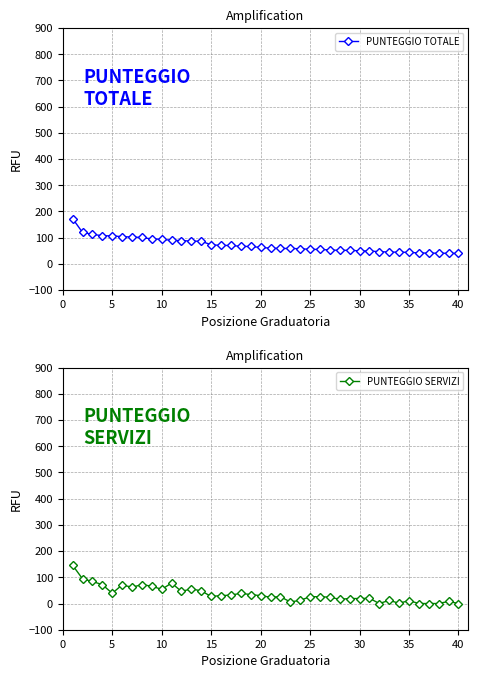

What is the maximum value for PUNTEGGIO TOTALE?

172.5